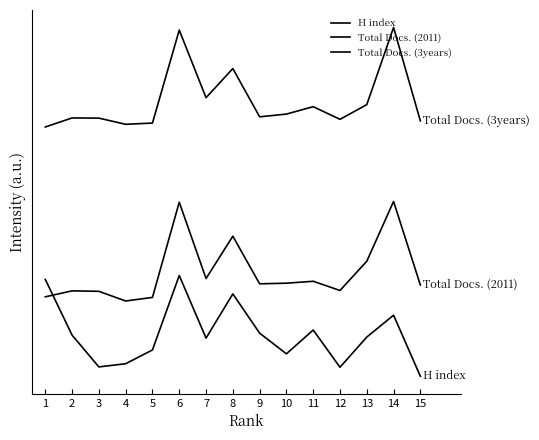

Rank the series by their maximum value, from highest to lowest.

Total Docs. (3years), Total Docs. (2011), H index